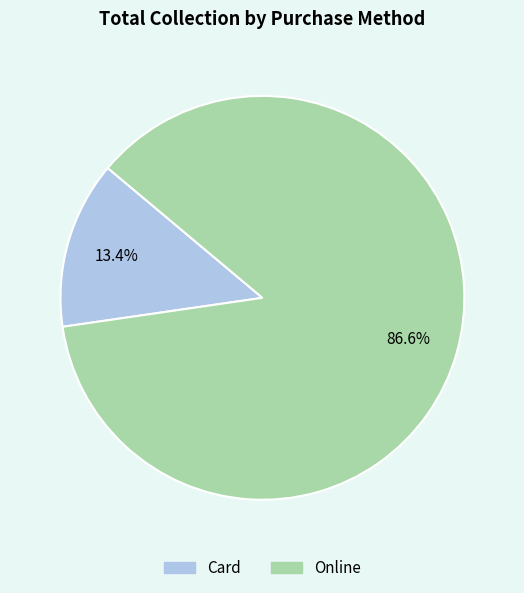

Between Card and Online, which is larger?

Online